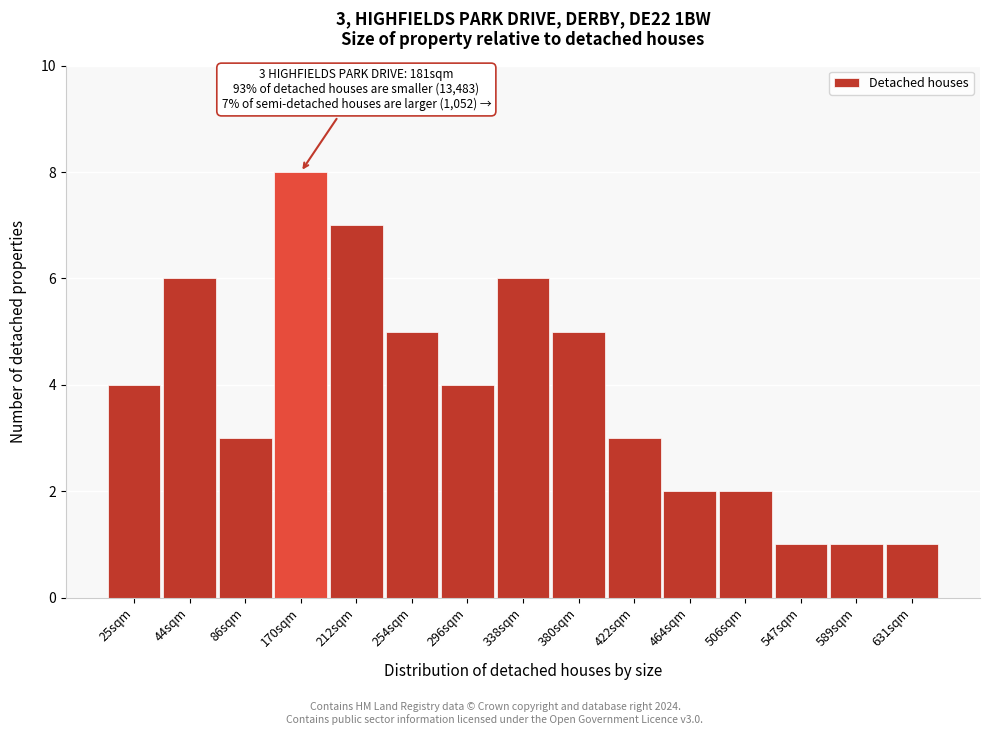

Reading left to right, transcribe all the data shown in this chart.

25sqm=4	44sqm=6	86sqm=3	170sqm=8	212sqm=7	254sqm=5	296sqm=4	338sqm=6	380sqm=5	422sqm=3	464sqm=2	506sqm=2	547sqm=1	589sqm=1	631sqm=1